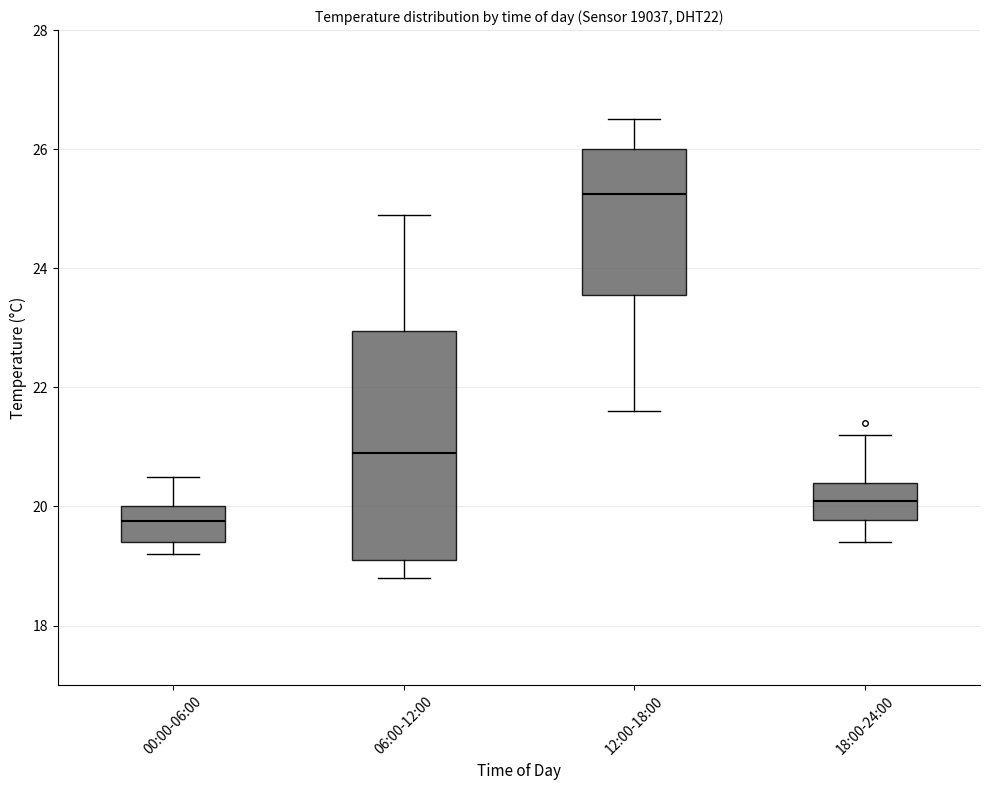

Reading left to right, read every box against the y-axis: the position of its median line, the range the box covers, and the ends of its whiskers. The values are not printed on the chart, so give them approximately, as read against the axis.

00:00-06:00: median 19.8, box 19.4 to 20.0, whiskers 19.2 to 20.6
06:00-12:00: median 21.0, box 19.2 to 23.0, whiskers 18.8 to 25.0
12:00-18:00: median 25.2, box 23.6 to 26.0, whiskers 21.6 to 26.6
18:00-24:00: median 20.2, box 19.8 to 20.4, whiskers 19.4 to 21.2